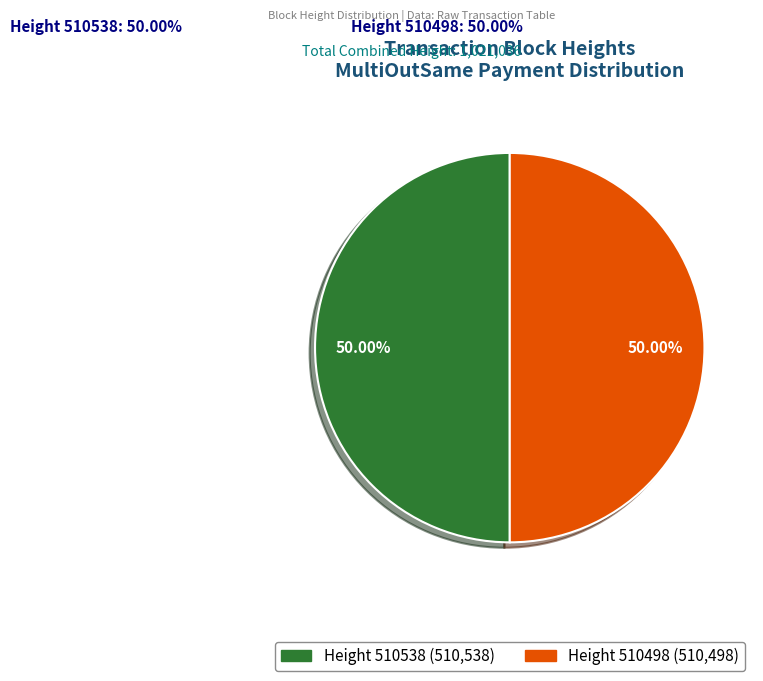

What is the change in value from 510538 to 510498?

-40